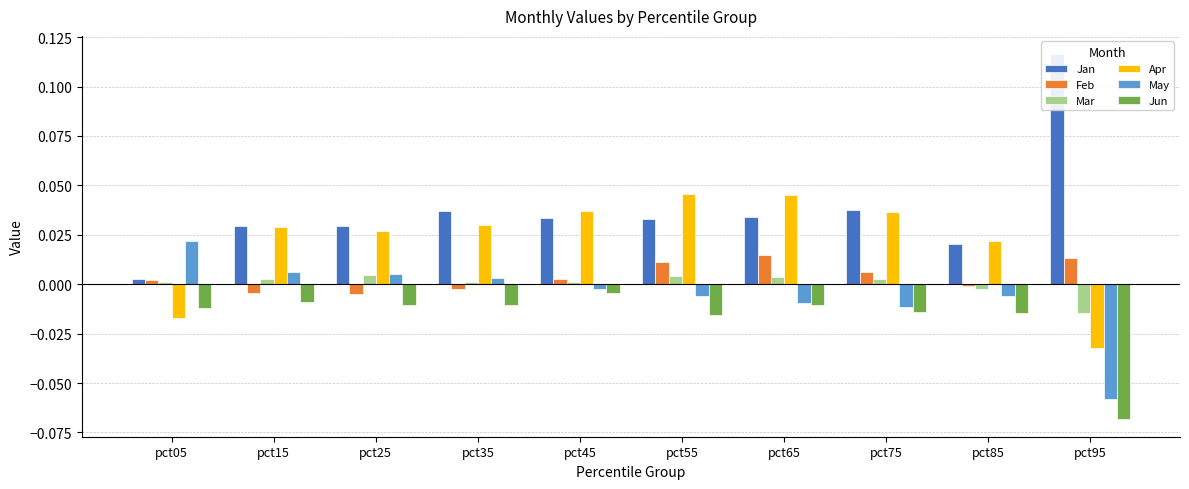

At which label does Feb first exceed 0?

pct05